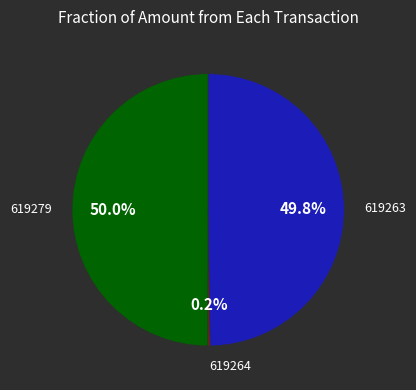

Count the number of slices in the pie.

3